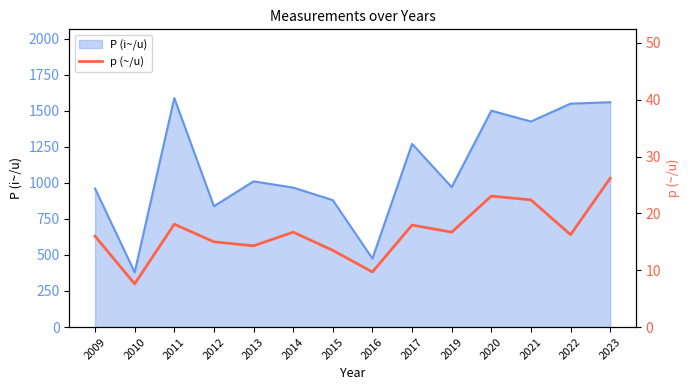

What is the value of the 9th point from the left?

17.9